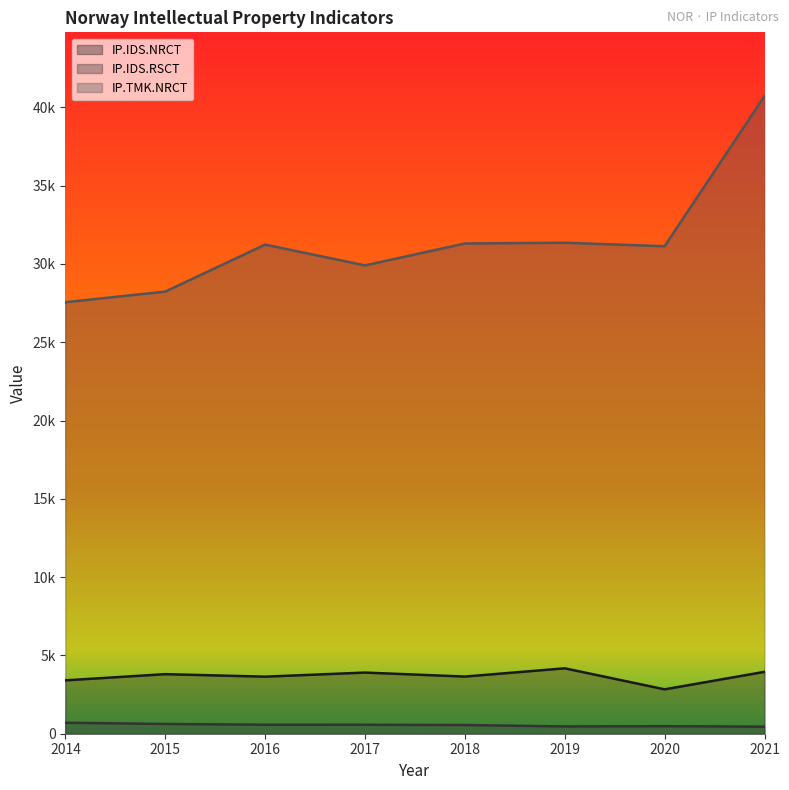

What is the maximum value for IP.TMK.NRCT?

40720